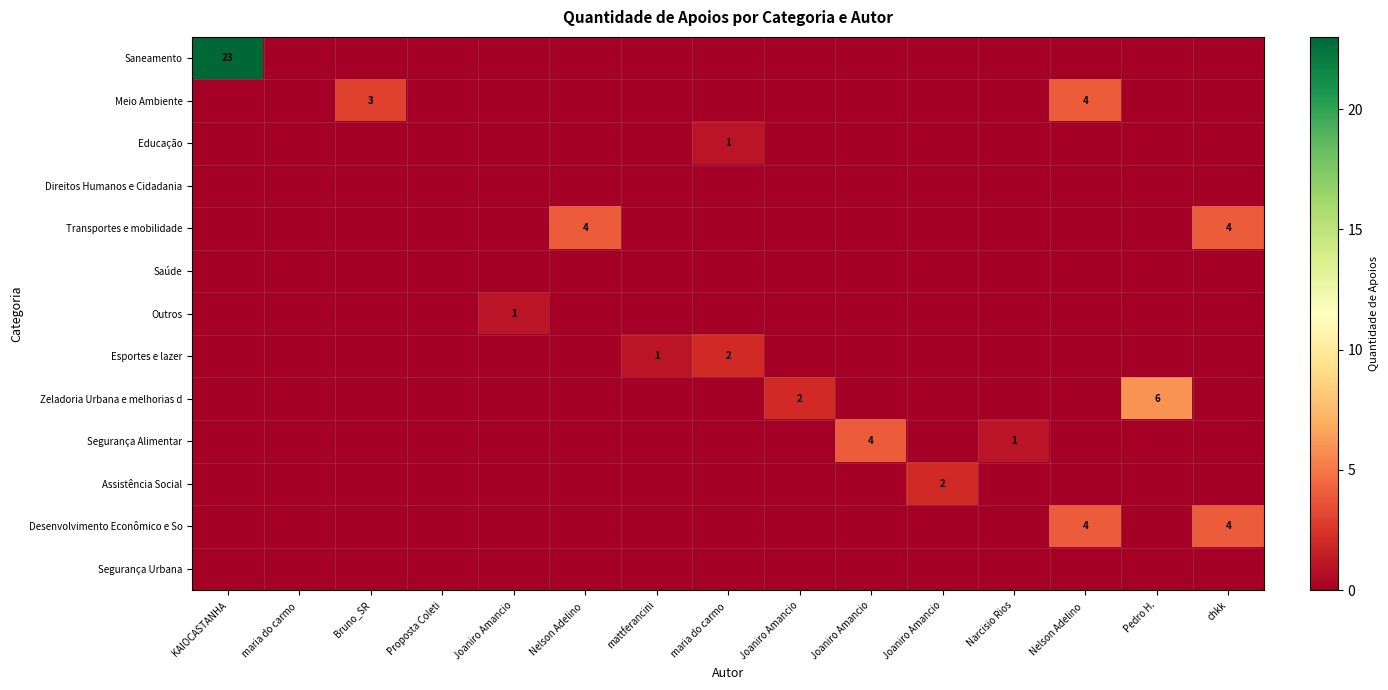

What is the sum of all Segurança Alimentar values?

5